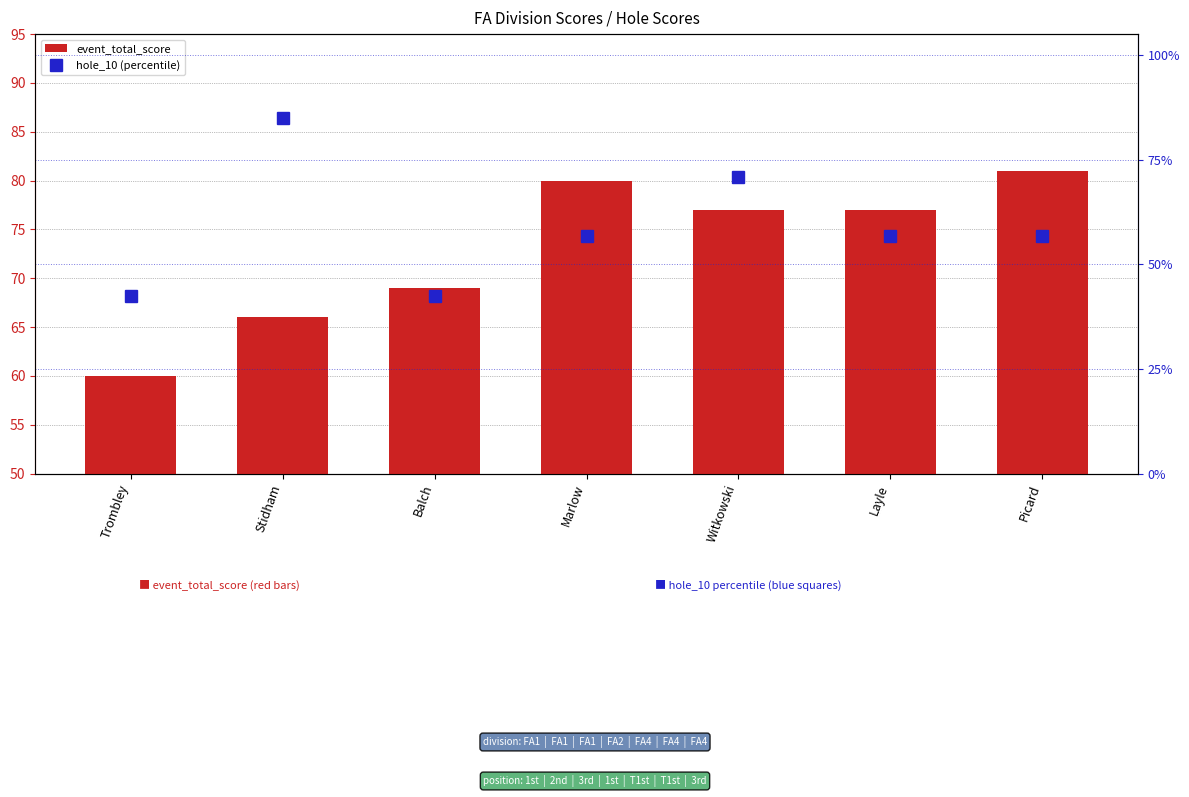

True or false: event_total_score has a value of 135.0 at Picard.

False